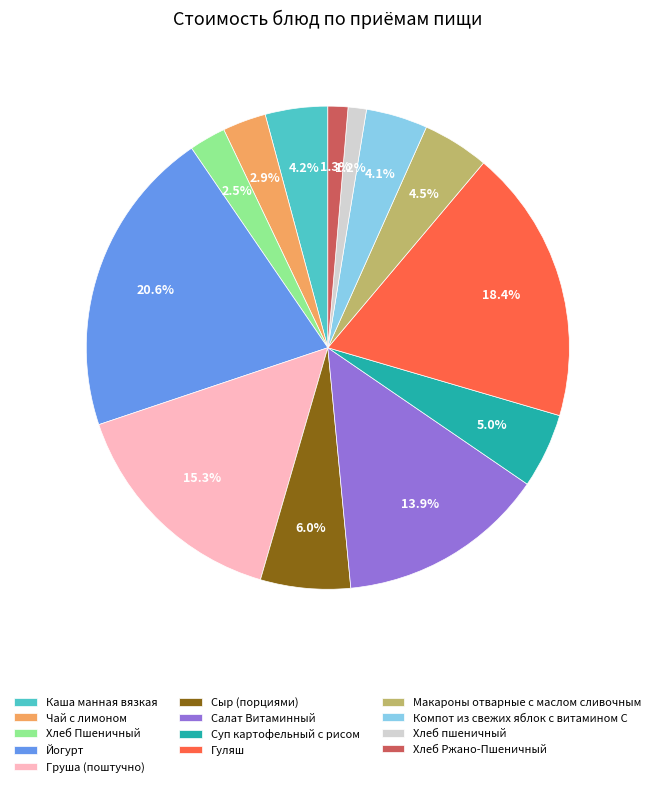

The Хлеб Ржано-Пшеничный slice represents 11% of the pie. True or false?

False